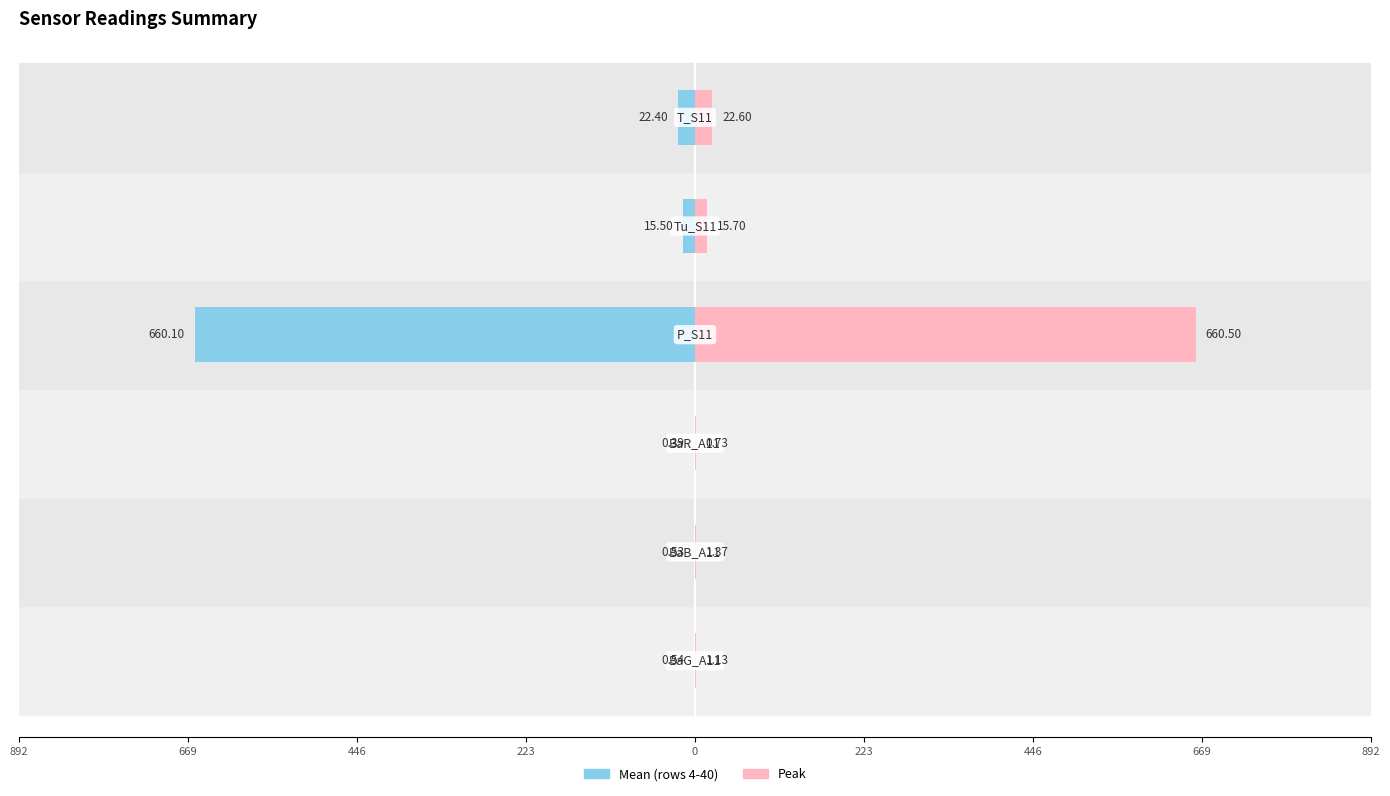

Reading right to left, list all the values displayed in this chart.

Mean (rows 4-40): 223=-22.4	0=-15.5	223=-660.1	446=-0.4	669=-0.5	892=-0.5
Peak: 223=22.6	0=15.7	223=660.5	446=0.7	669=1.4	892=1.1